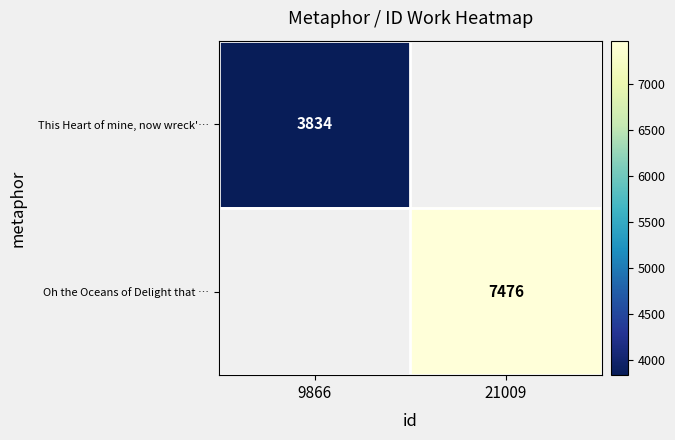

True or false: This Heart of mine, now wreck'… has a value of 1933 at 9866.

False